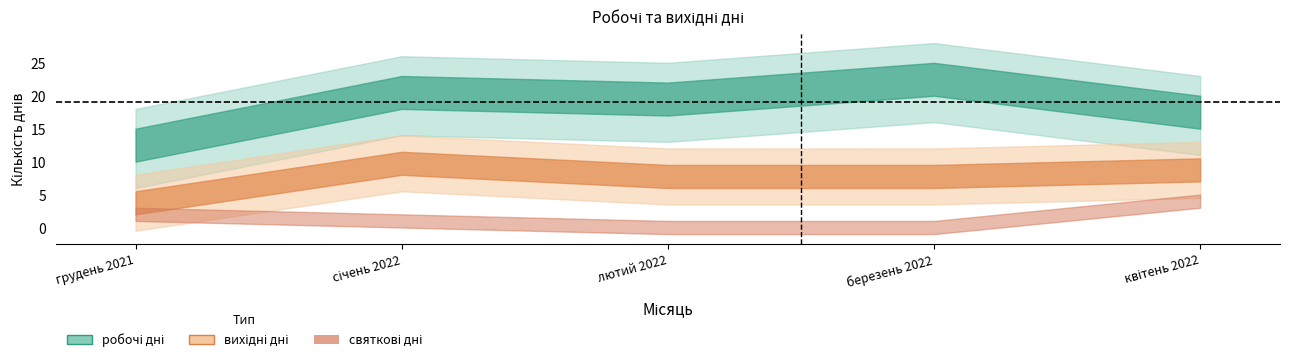

What is the difference between the maximum and minimum values in the святкові дні series?

4